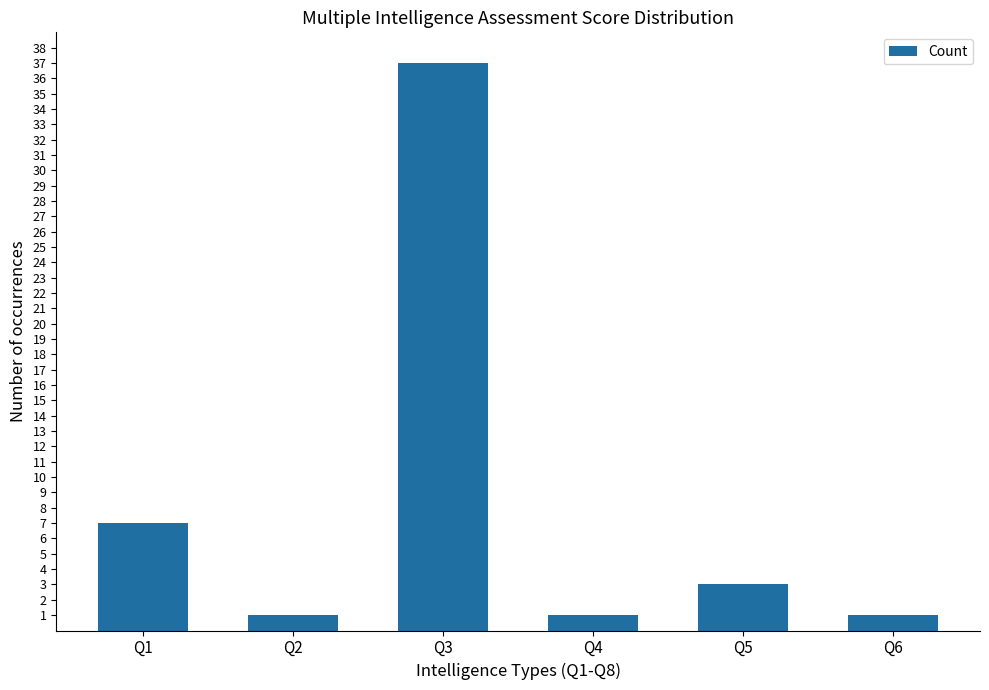

The chart shows a value of 37 at Q3. True or false?

True